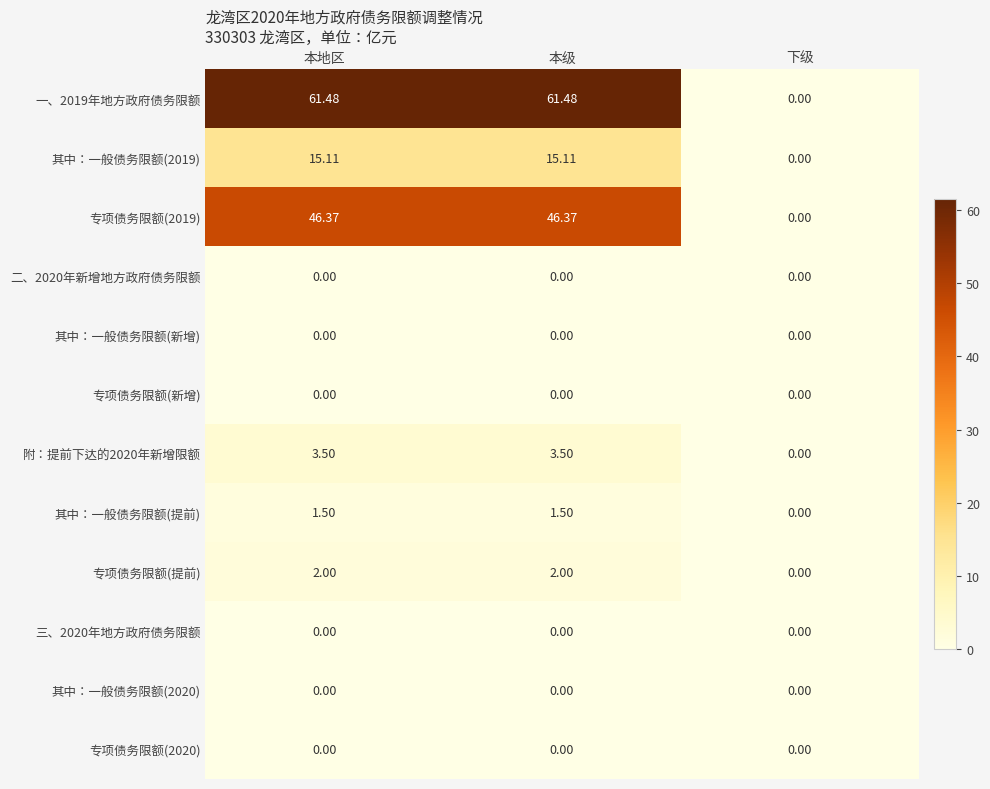

Where does the 附：提前下达的2020年新增限额 series first go above 3?

本地区